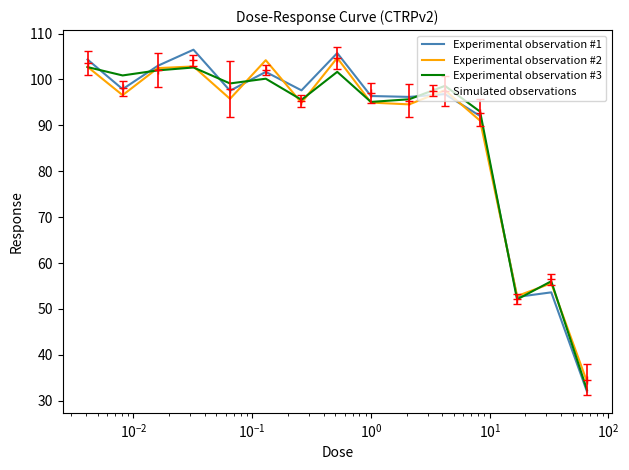

Which series has the largest range (max minus min)?

Experimental observation #1